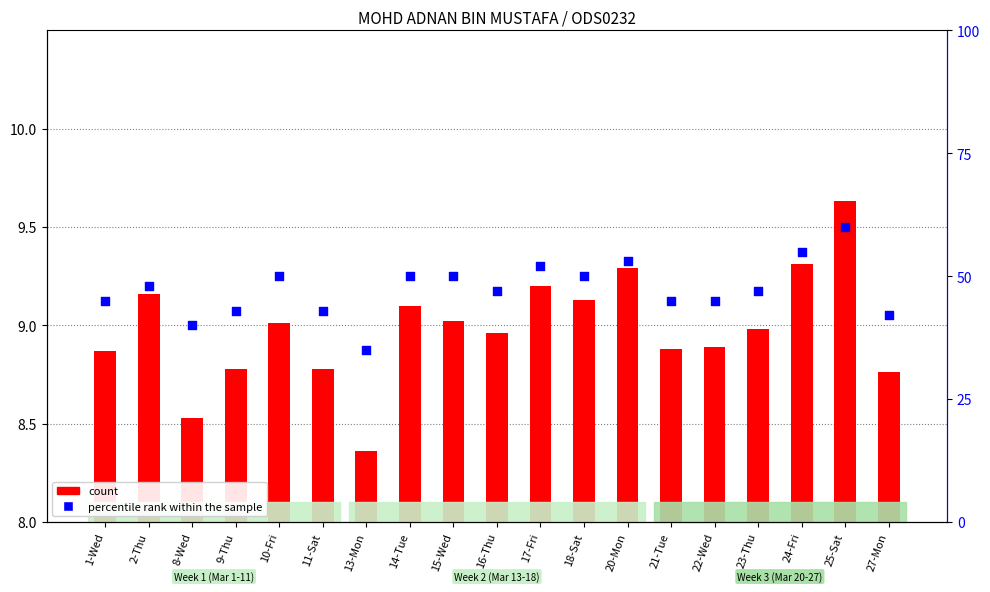

At how many categories does at least one series exceed 21?

19